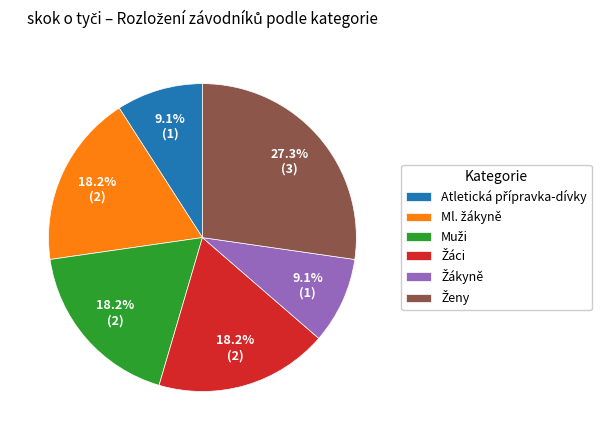

Does any single category account for the majority?

No